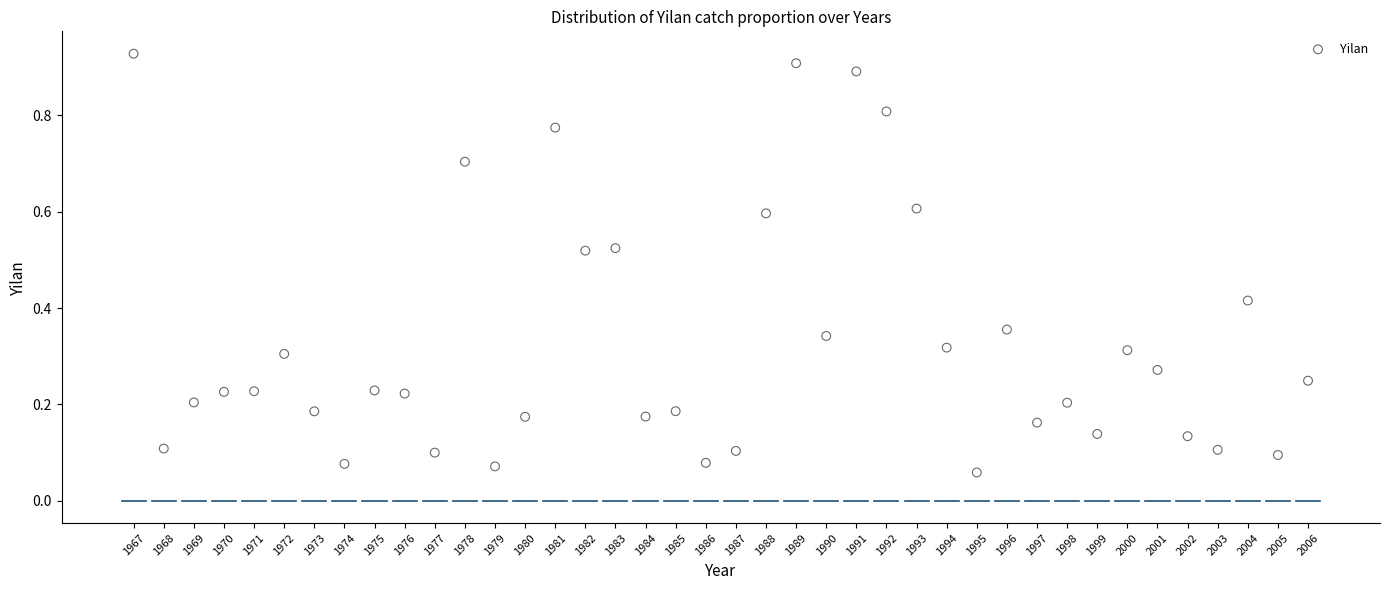

What is the range of X values (max minus min)?

39.0